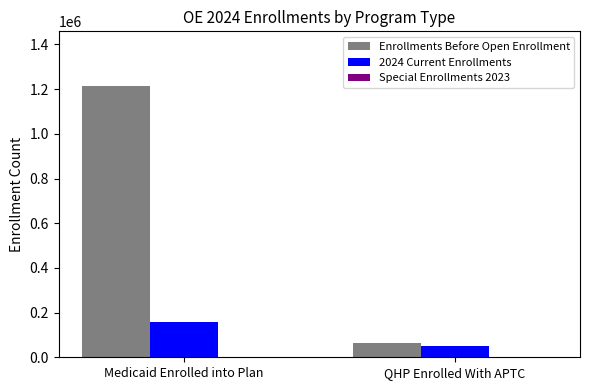

Between Medicaid Enrolled into Plan and QHP Enrolled With APTC, which series saw the biggest shift?

Enrollments Before Open Enrollment